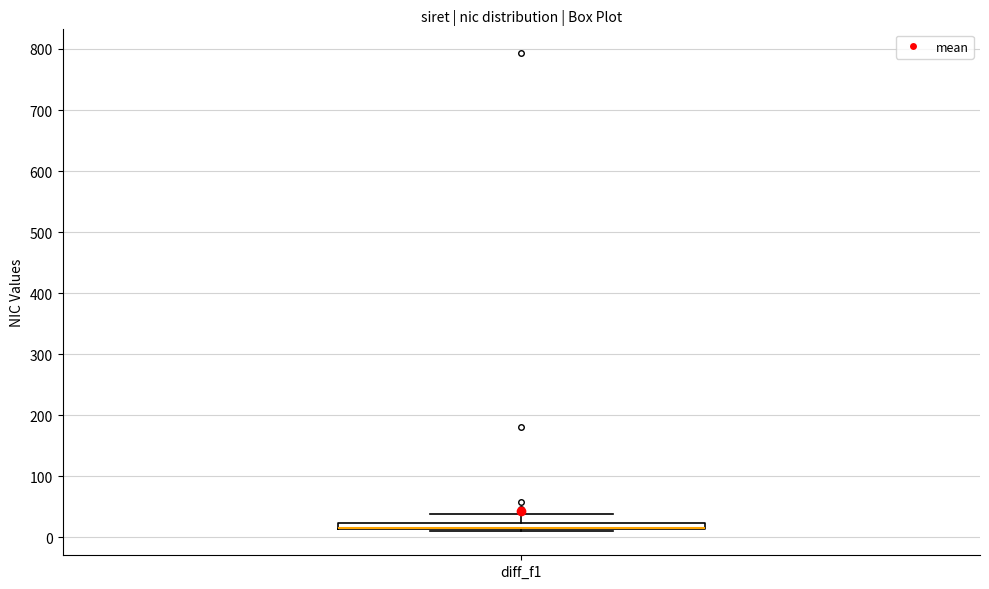

Where is the upper edge of the box for diff_f1 on the y-axis? The values are not printed on the chart, so give them approximately, as read against the axis.

20